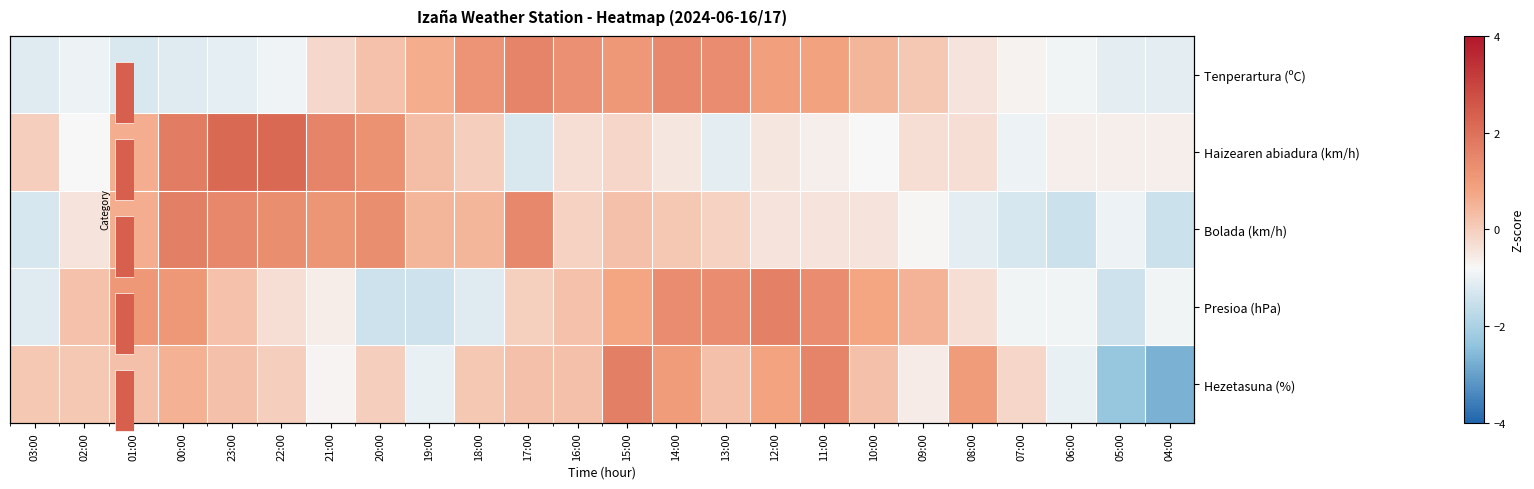

Which series changed the most between 11:00 and 06:00?

Hezetasuna (%)